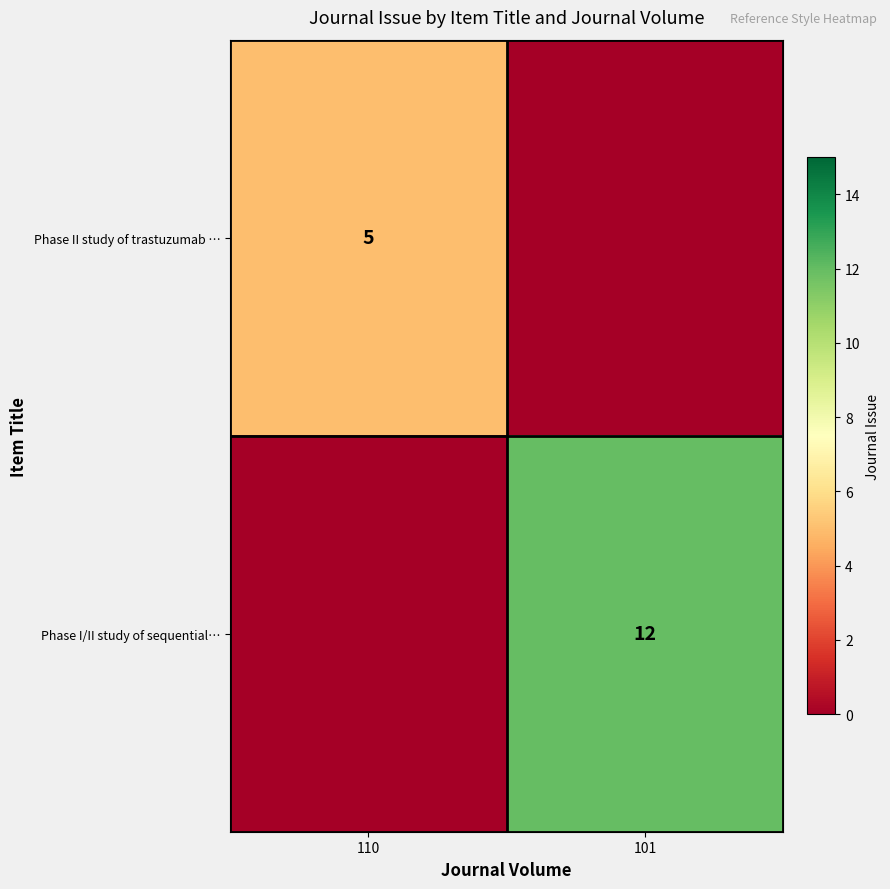

Is the value of Phase I/II study of sequential… at 101 greater than the value of Phase II study of trastuzumab … at 110?

Yes